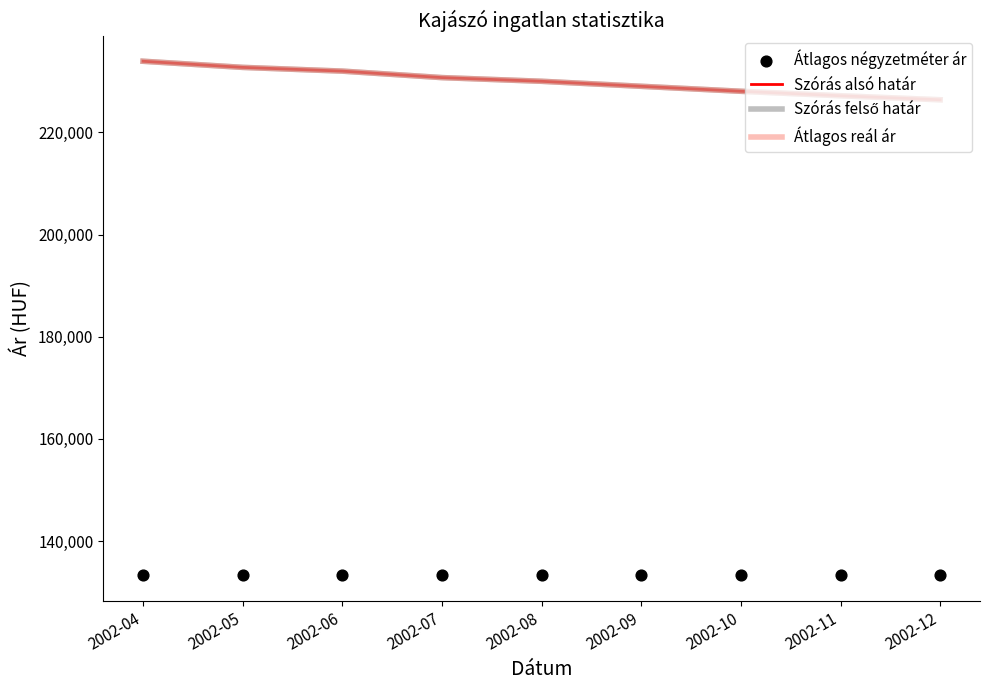

At which category is the sum across all series the highest?

2002-04